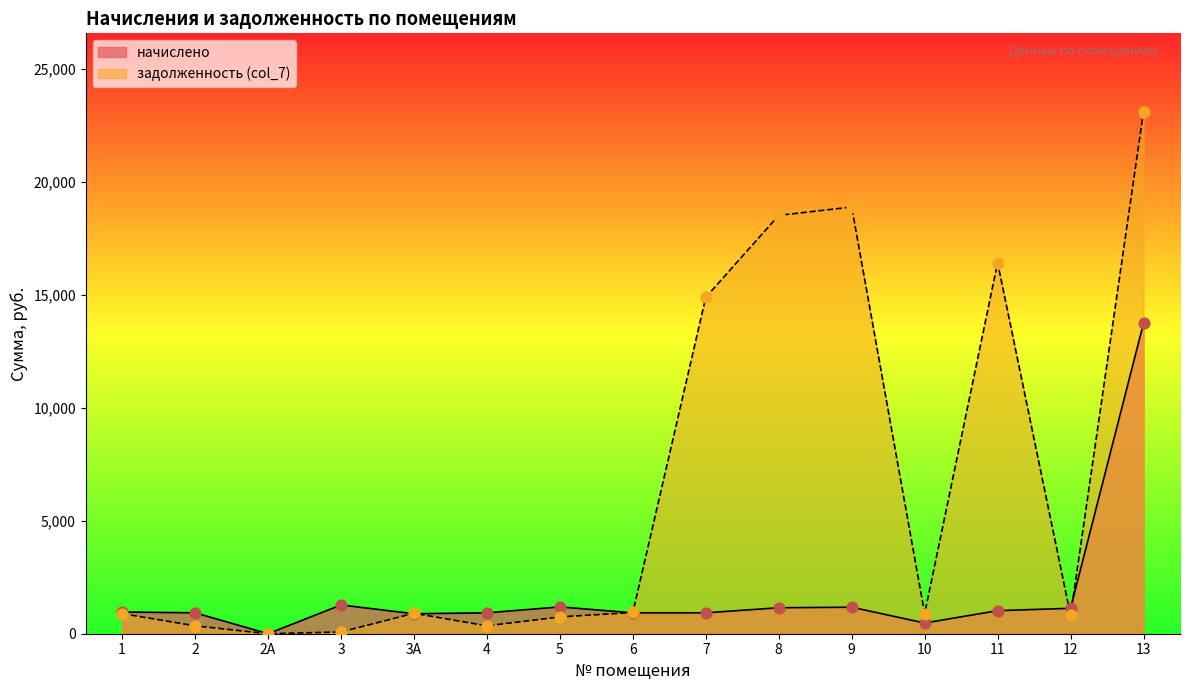

Is the value of задолженность (col_7) at 4 greater than the value of начислено at 10?

No